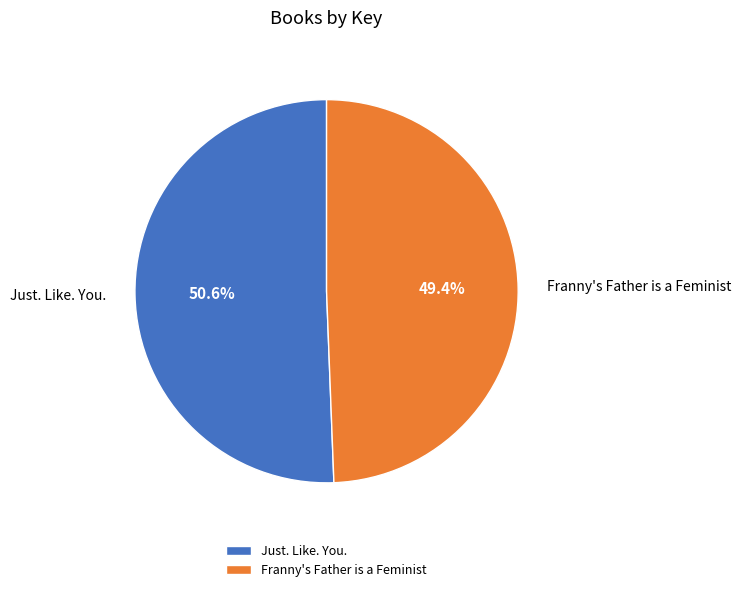

Rank the categories by value from lowest to highest.

Franny's Father is a Feminist, Just. Like. You.